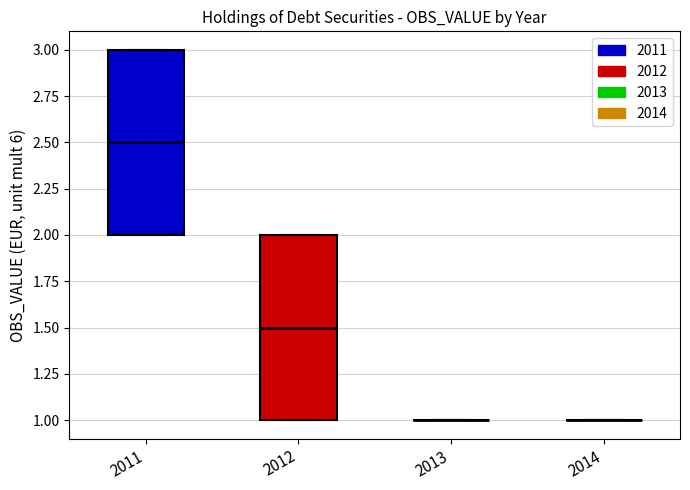

Where is the lower edge of the box at x = 2011 on the y-axis? The values are not printed on the chart, so give them approximately, as read against the axis.

2.0